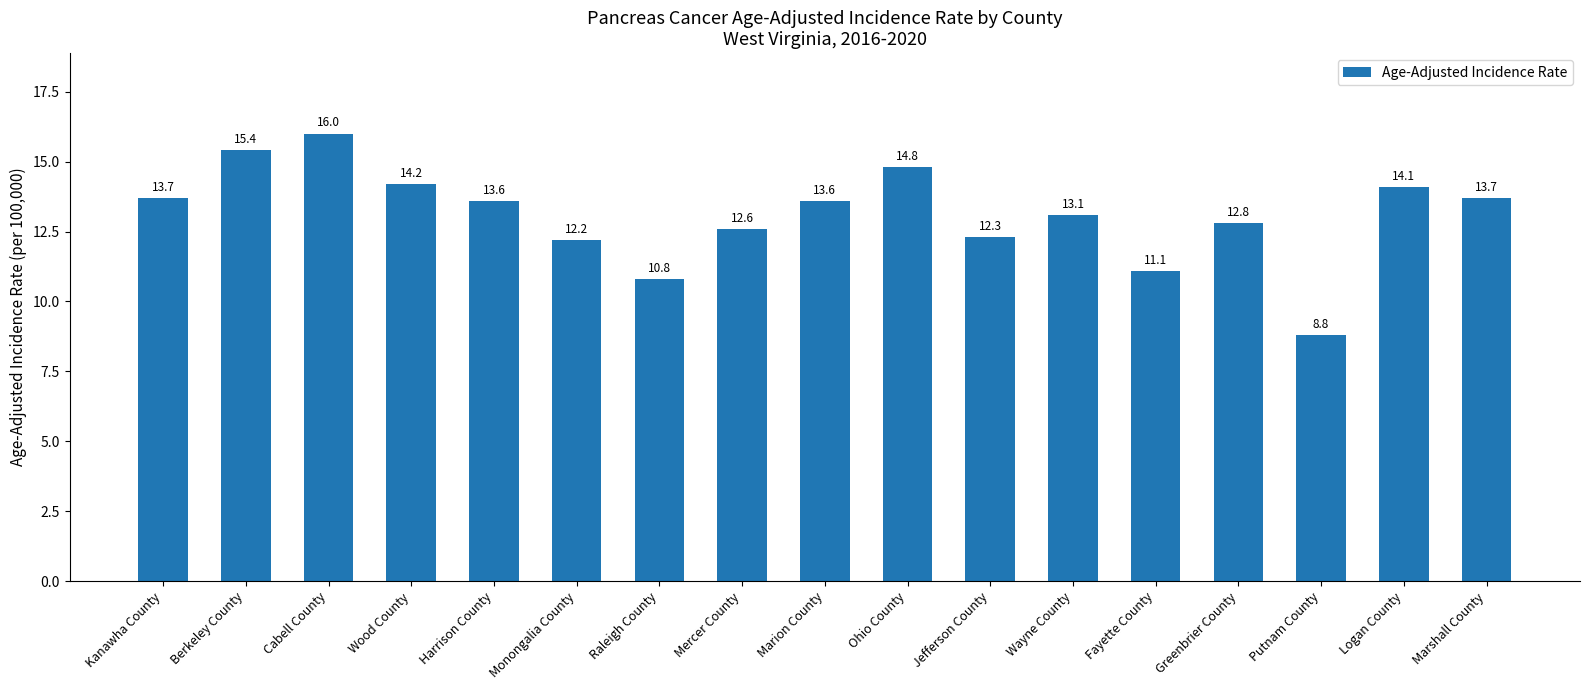

What is the smallest value displayed?

8.8